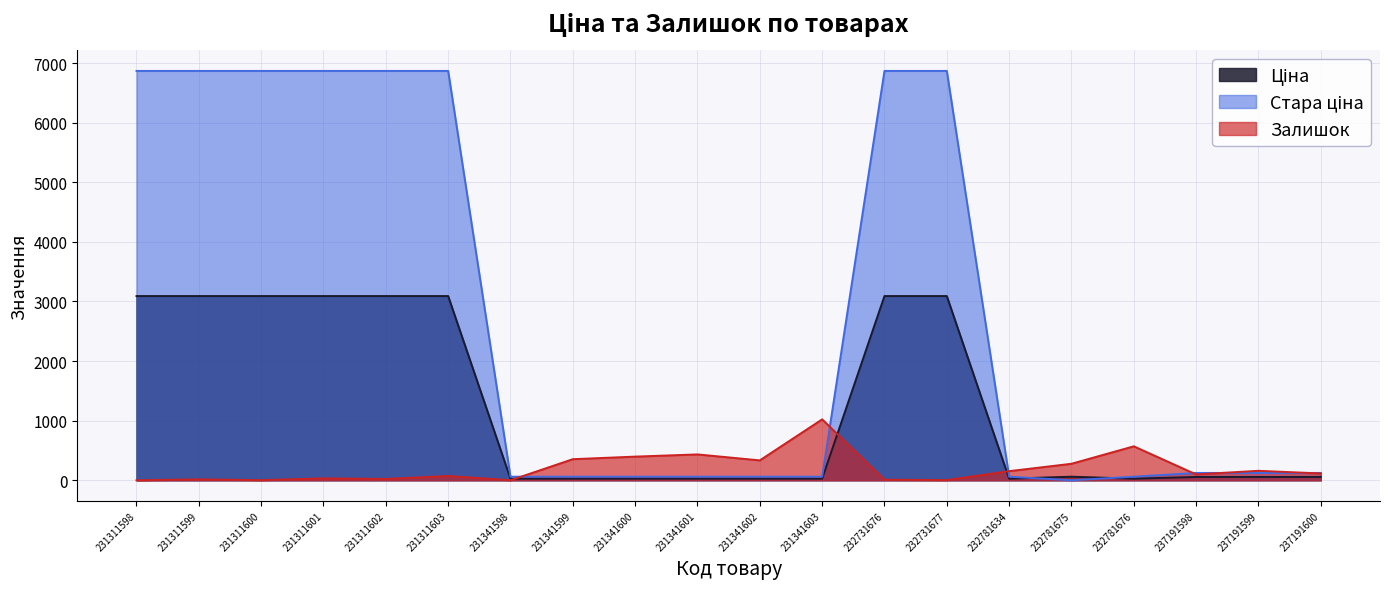

How many positive values does the Залишок series have?

18